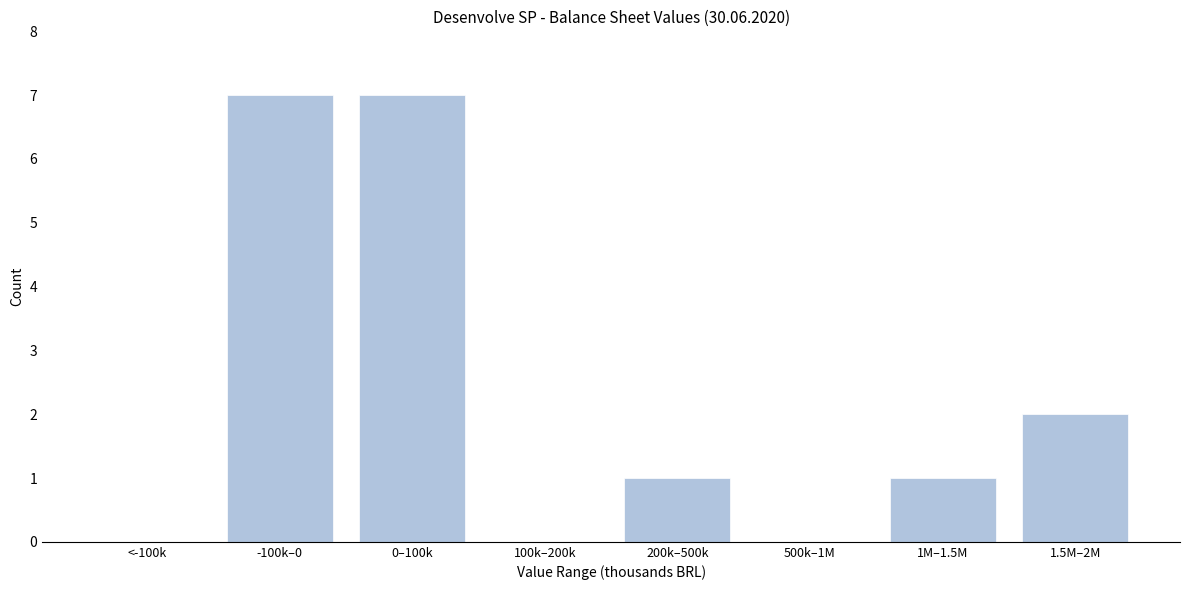

Reading left to right, extract all data points from this chart.

<-100k=0	-100k–0=7	0–100k=7	100k–200k=0	200k–500k=1	500k–1M=0	1M–1.5M=1	1.5M–2M=2